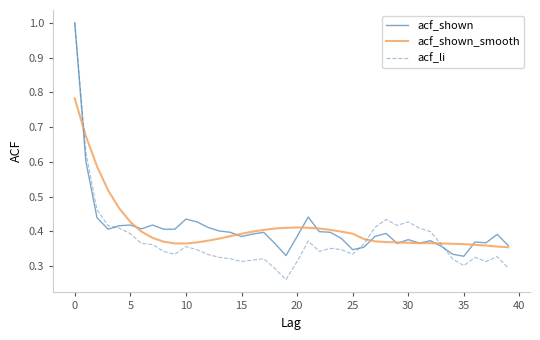

What is the greatest value displayed?

1.0